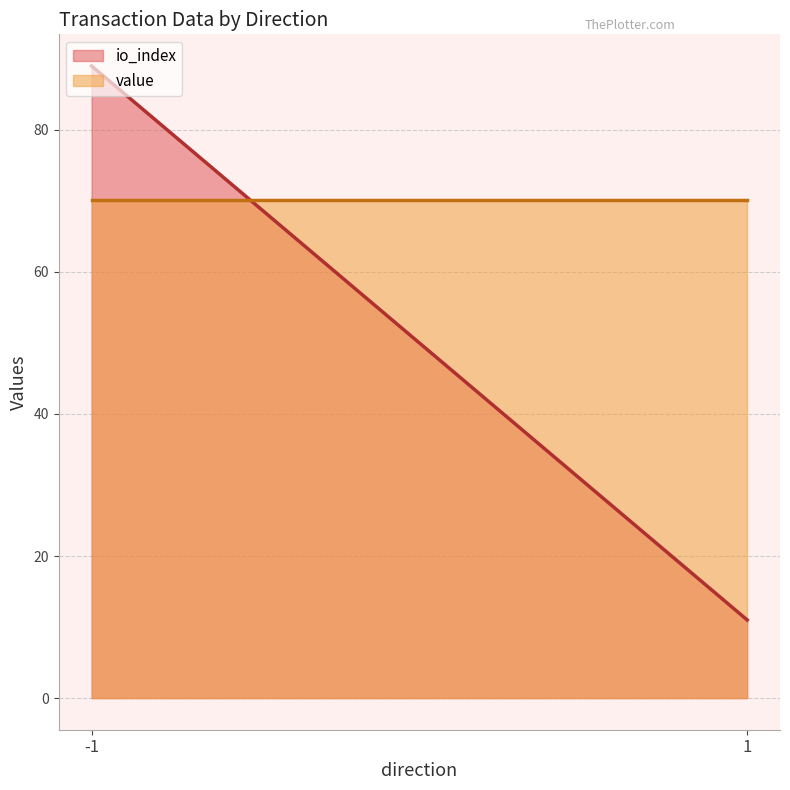

Reading right to left, transcribe all the data shown in this chart.

io_index: 1=11.0	-1=89.0
value: 1=70.2	-1=70.2